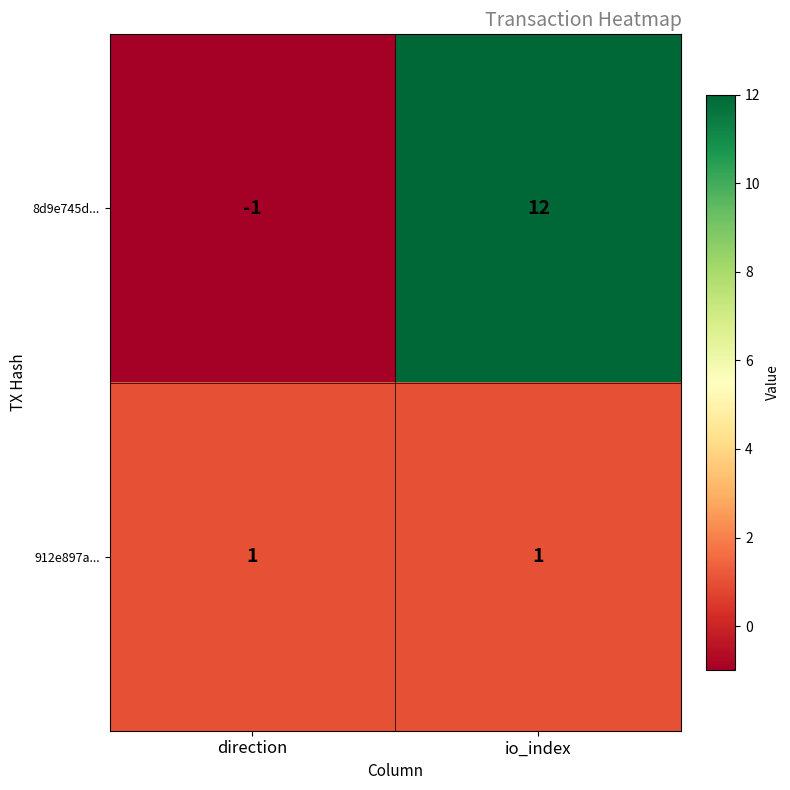

List the series in order of their peak value, highest first.

8d9e745d..., 912e897a...